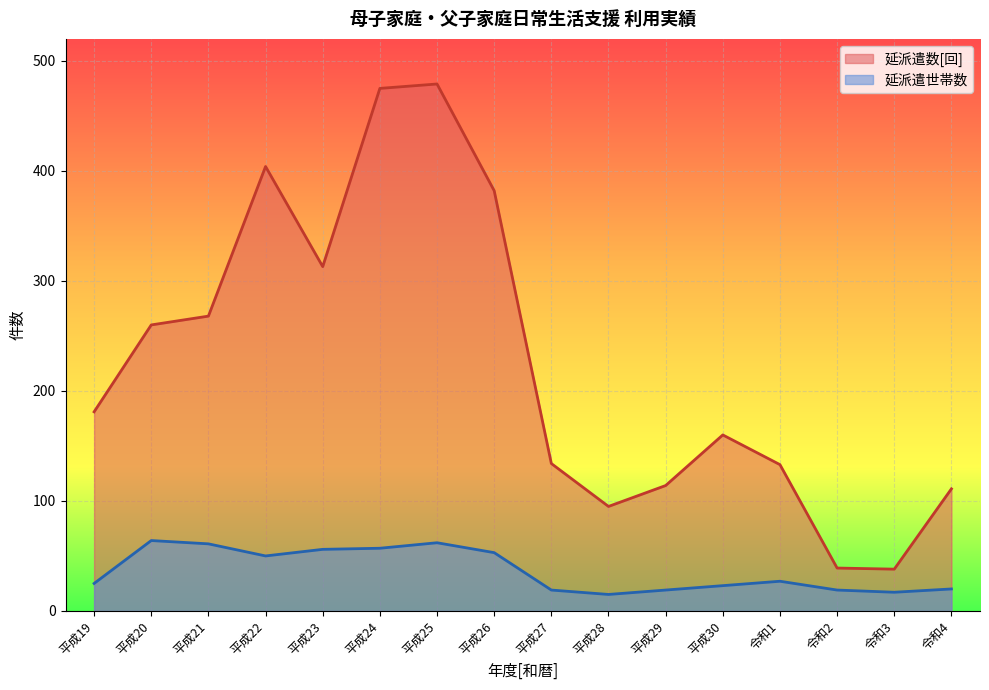

How many lines are shown in the chart?

2